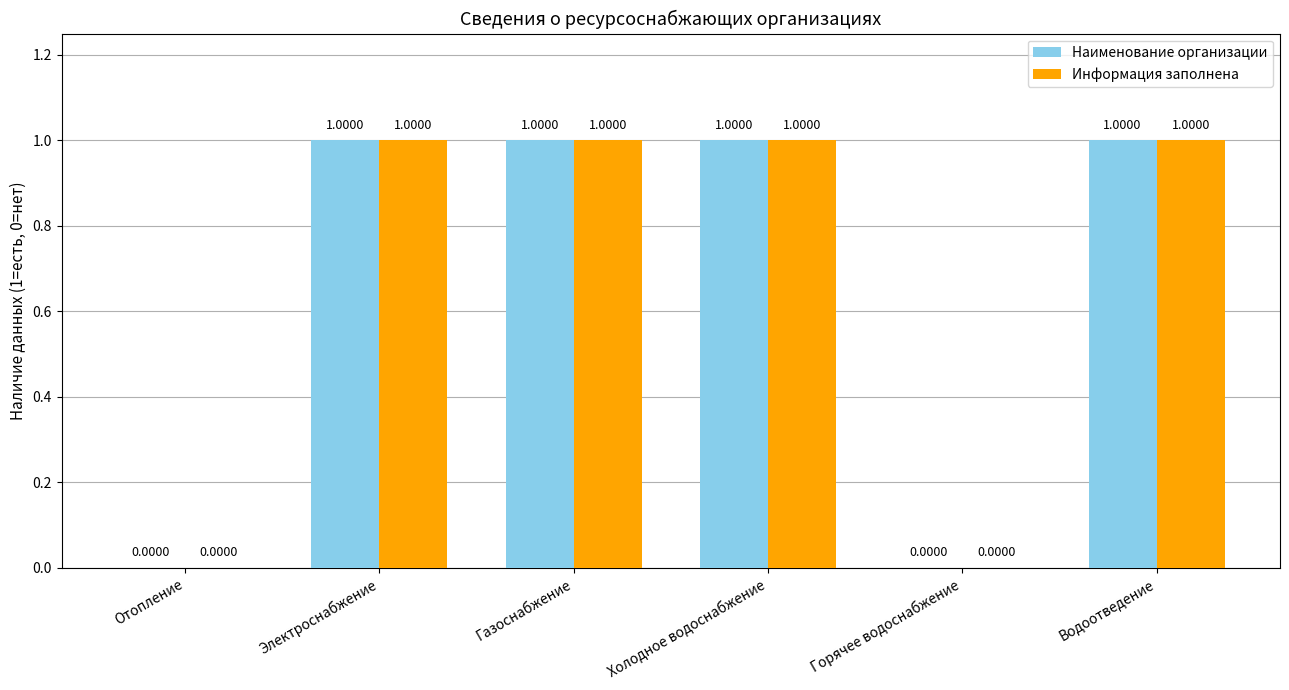

What is the sum of all Информация заполнена values?

4